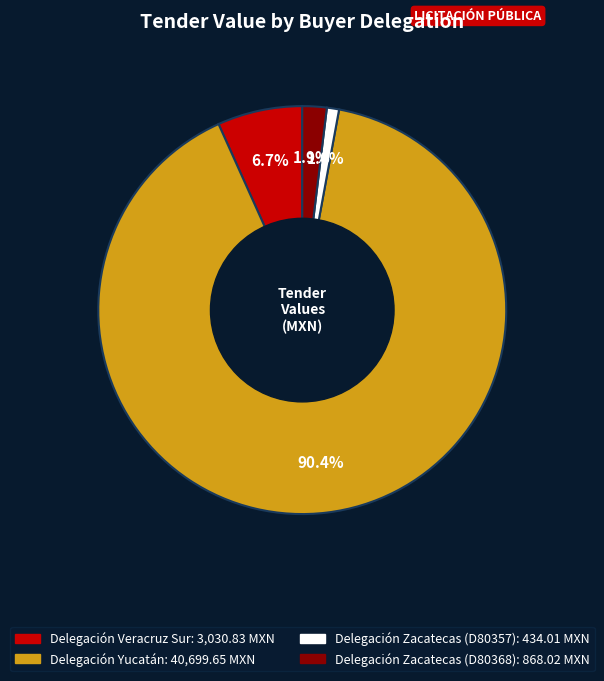

Which slice represents more than half of the pie?

Delegación Yucatán